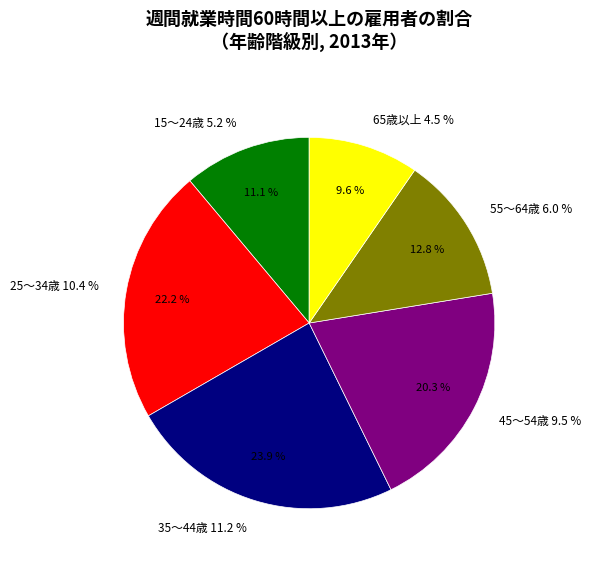

How many slices are in this pie chart?

6